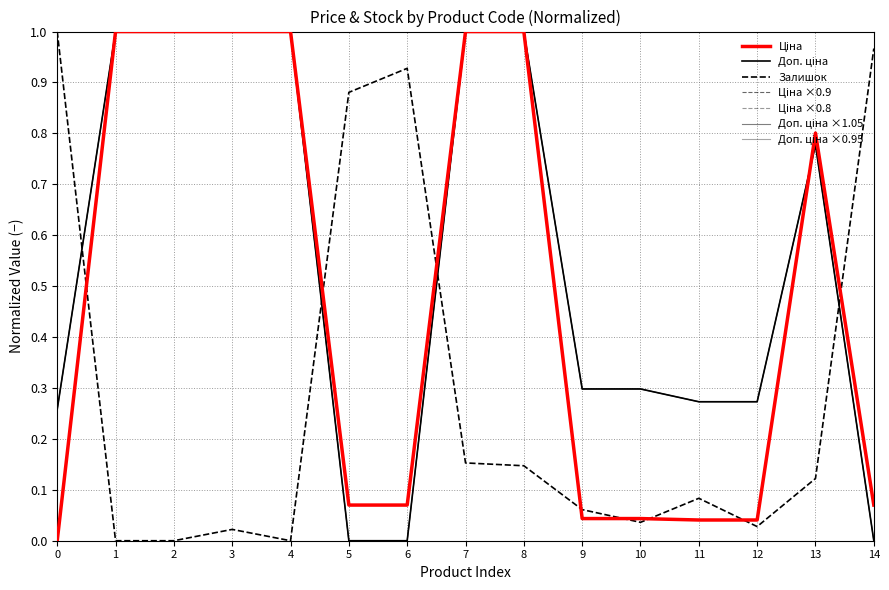

Is this an area chart (filled region under the line)?

No